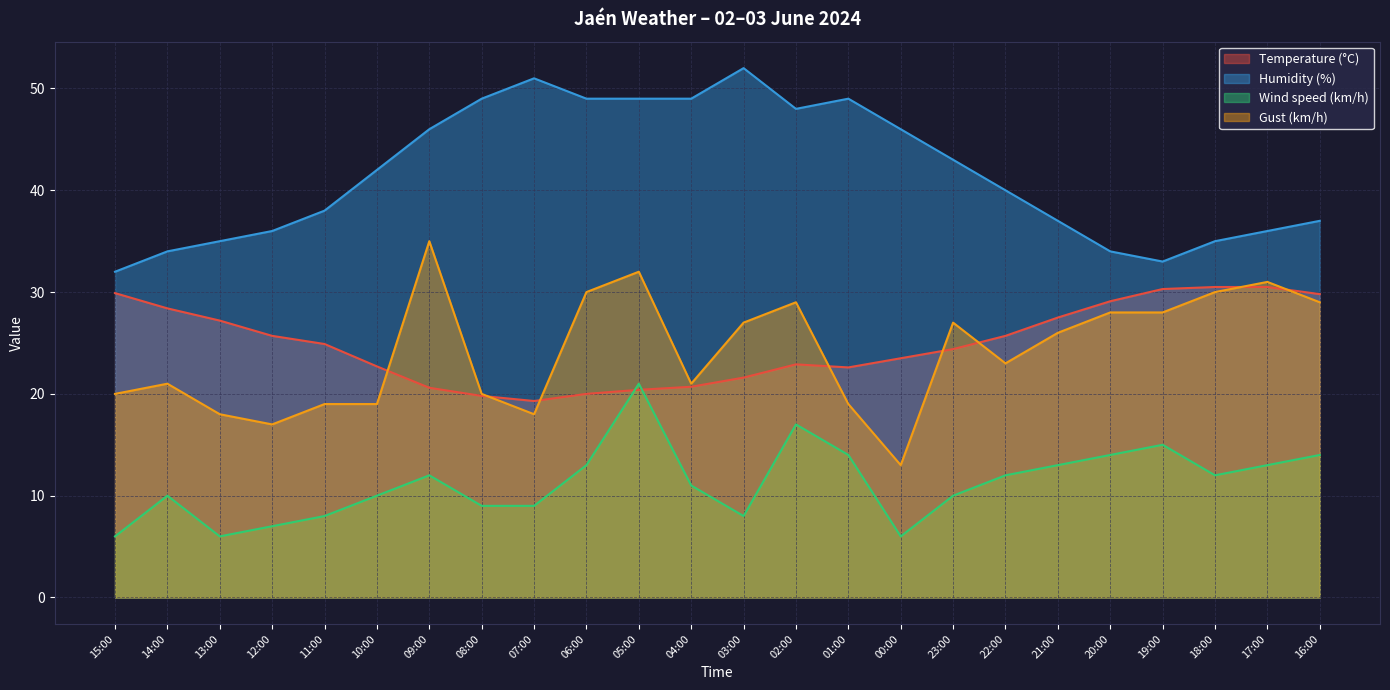

Reading left to right, what are all the values shown in this chart?

Temperature (°C): 15:00=29.9	14:00=28.4	13:00=27.2	12:00=25.7	11:00=24.9	10:00=22.7	09:00=20.6	08:00=19.8	07:00=19.3	06:00=20.0	05:00=20.4	04:00=20.7	03:00=21.6	02:00=22.9	01:00=22.6	00:00=23.5	23:00=24.4	22:00=25.7	21:00=27.5	20:00=29.1	19:00=30.3	18:00=30.5	17:00=30.5	16:00=29.8
Humidity (%): 15:00=32.0	14:00=34.0	13:00=35.0	12:00=36.0	11:00=38.0	10:00=42.0	09:00=46.0	08:00=49.0	07:00=51.0	06:00=49.0	05:00=49.0	04:00=49.0	03:00=52.0	02:00=48.0	01:00=49.0	00:00=46.0	23:00=43.0	22:00=40.0	21:00=37.0	20:00=34.0	19:00=33.0	18:00=35.0	17:00=36.0	16:00=37.0
Wind speed (km/h): 15:00=6.0	14:00=10.0	13:00=6.0	12:00=7.0	11:00=8.0	10:00=10.0	09:00=12.0	08:00=9.0	07:00=9.0	06:00=13.0	05:00=21.0	04:00=11.0	03:00=8.0	02:00=17.0	01:00=14.0	00:00=6.0	23:00=10.0	22:00=12.0	21:00=13.0	20:00=14.0	19:00=15.0	18:00=12.0	17:00=13.0	16:00=14.0
Gust (km/h): 15:00=20.0	14:00=21.0	13:00=18.0	12:00=17.0	11:00=19.0	10:00=19.0	09:00=35.0	08:00=20.0	07:00=18.0	06:00=30.0	05:00=32.0	04:00=21.0	03:00=27.0	02:00=29.0	01:00=19.0	00:00=13.0	23:00=27.0	22:00=23.0	21:00=26.0	20:00=28.0	19:00=28.0	18:00=30.0	17:00=31.0	16:00=29.0